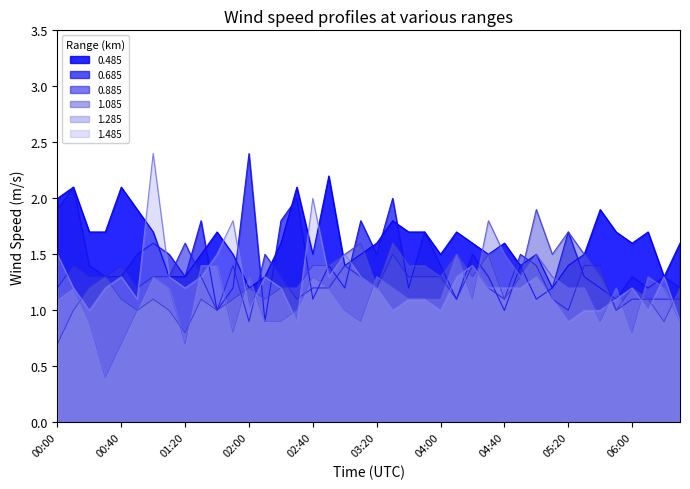

What is the label of the 35th point from the right?

00:50